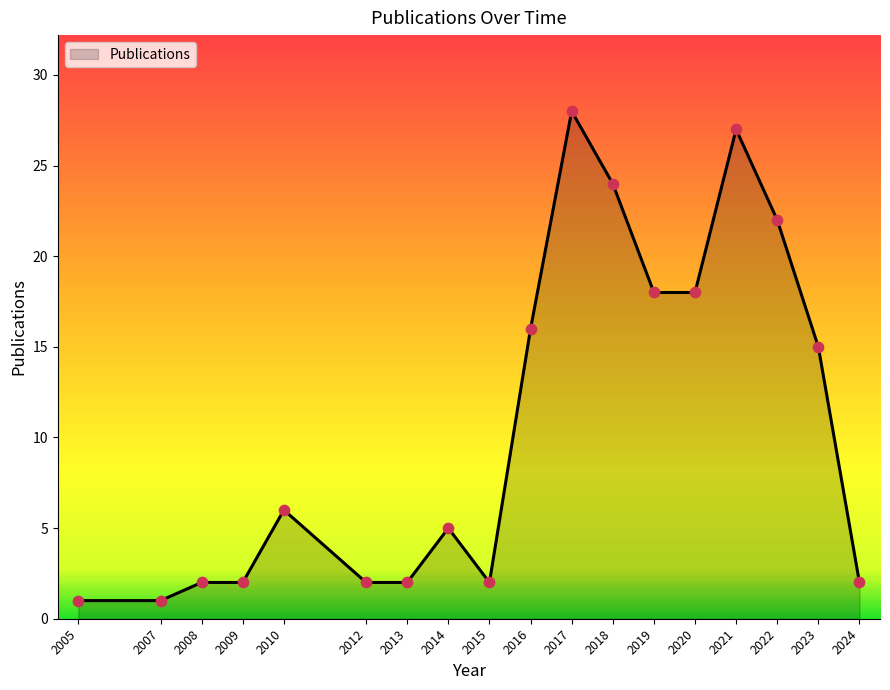

Which has a higher value, 2013 or 2018?

2018